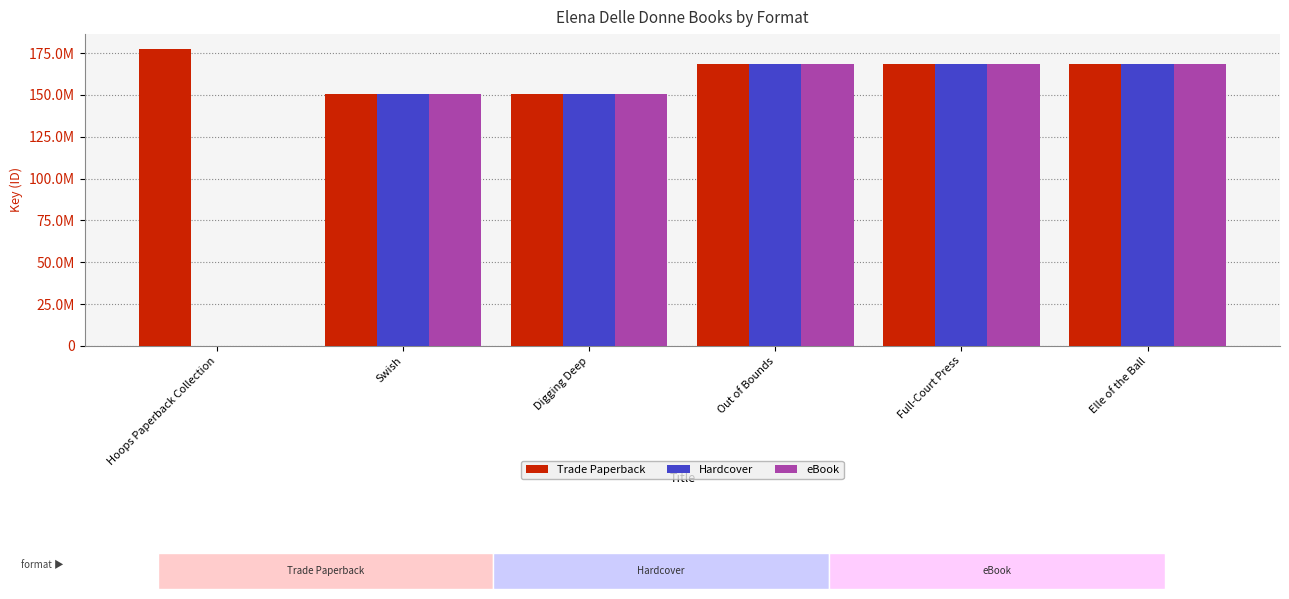

What are all the series names shown in the legend?

Trade Paperback, Hardcover, eBook